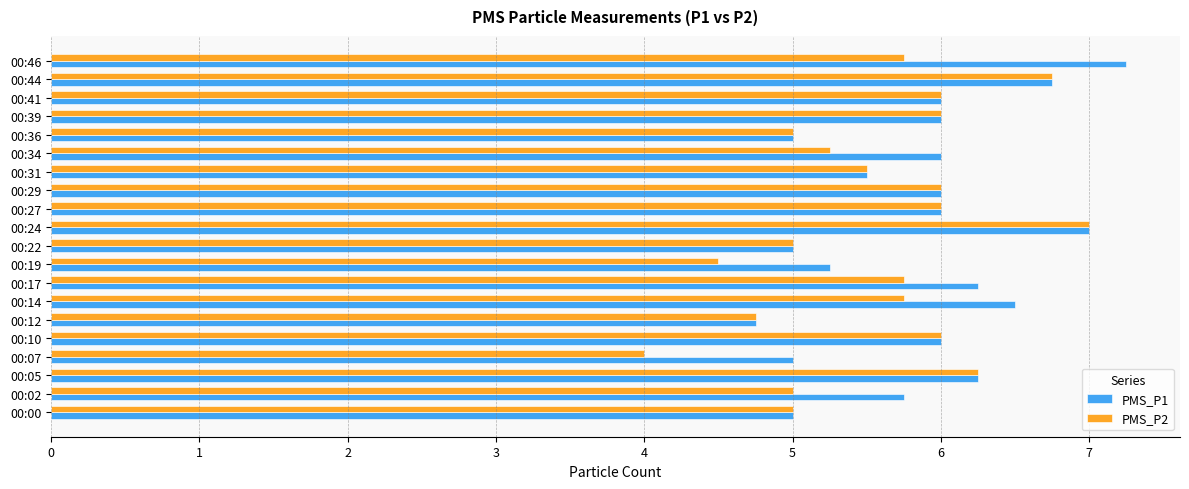

Which series has the widest spread of values?

PMS_P2